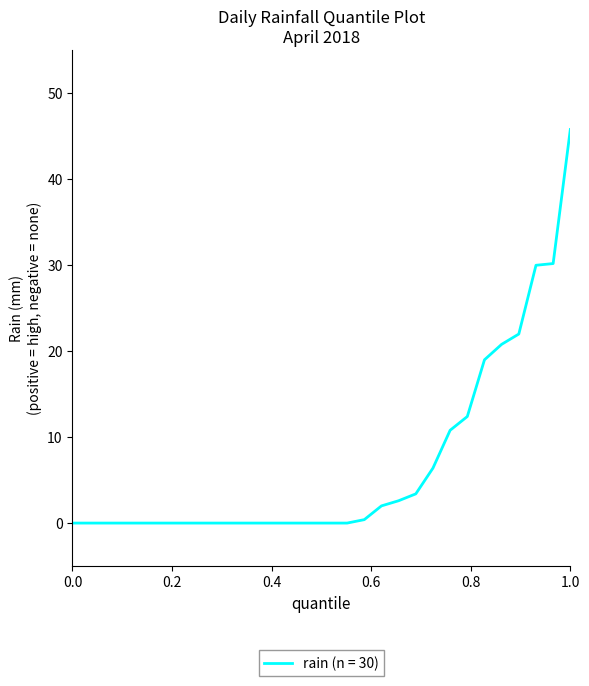

What is the difference between the maximum and second lowest values?

45.8